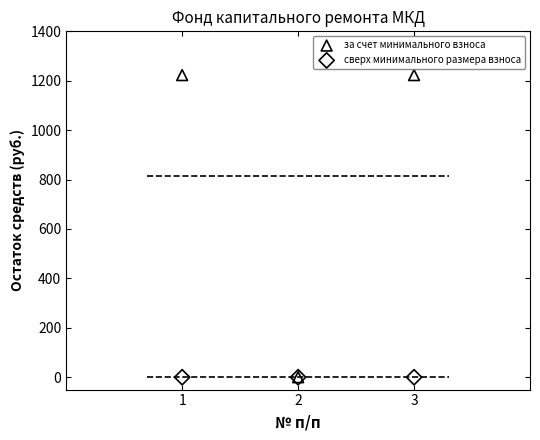

What are all the series names shown in the legend?

за счет минимального взноса, сверх минимального размера взноса